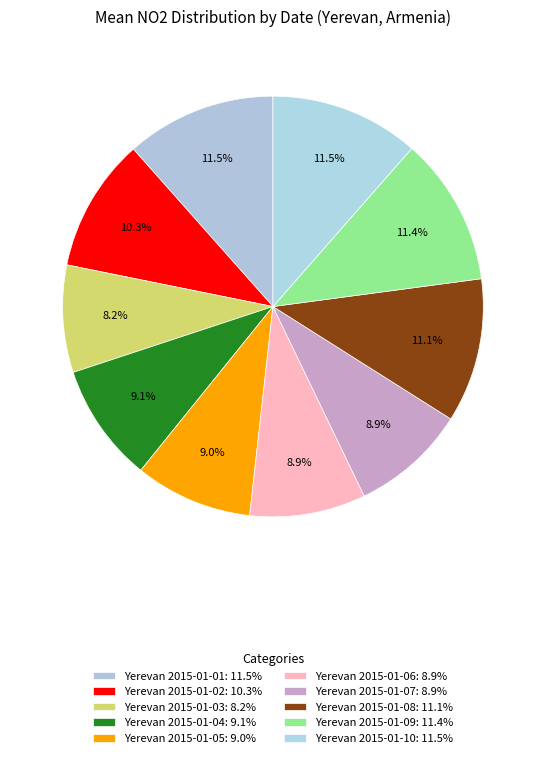

How many slices are in this pie chart?

10